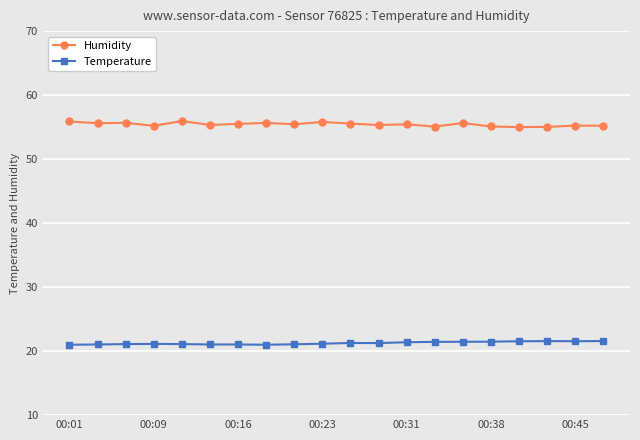

Which series has the largest total across all categories?

Humidity